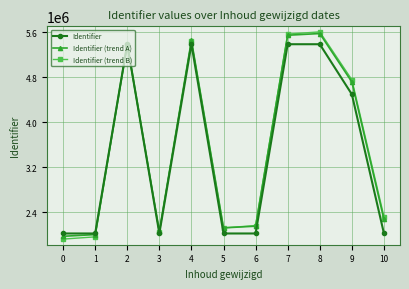

True or false: Identifier and Identifier (trend A) cross at least once.

True